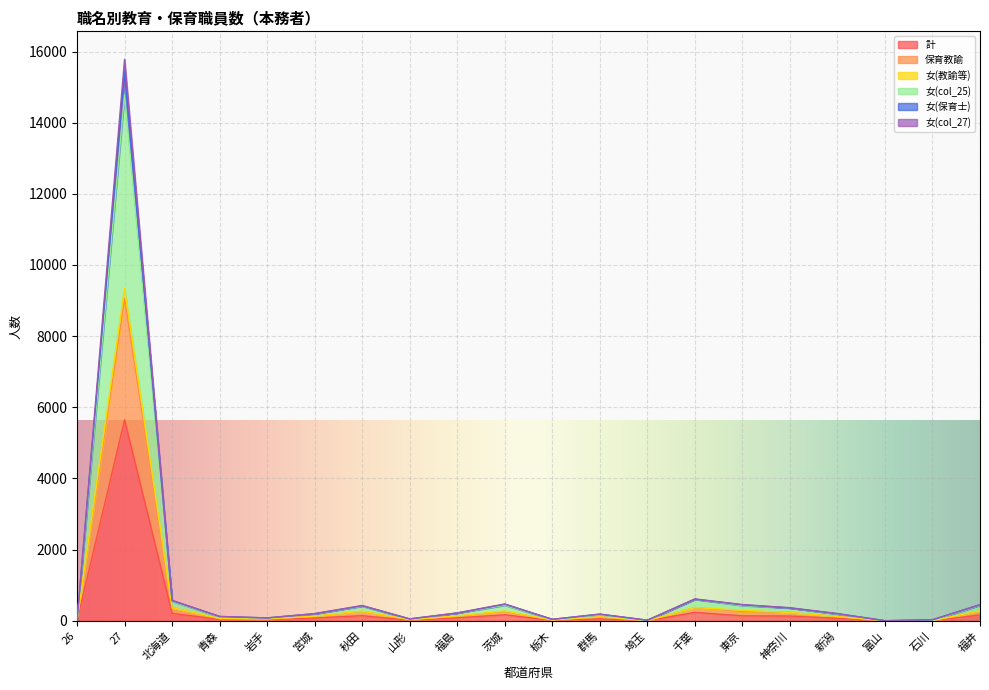

At which category is the sum across all series the highest?

27